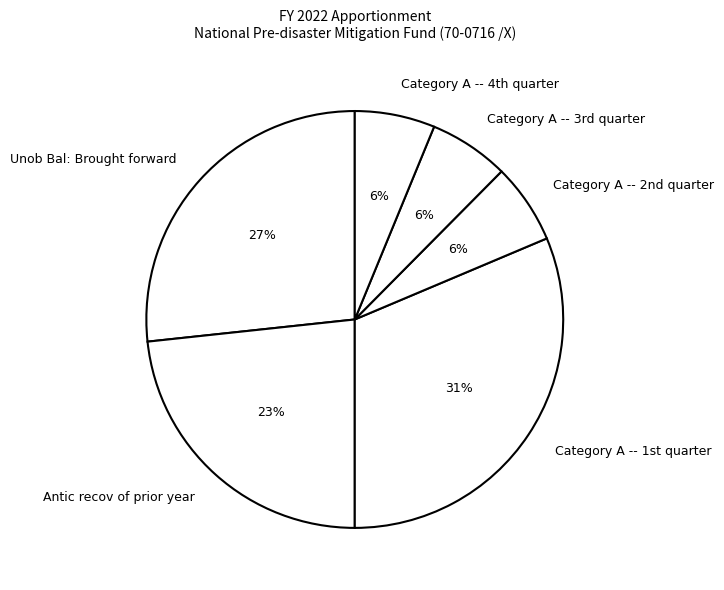

How many slices are in this pie chart?

6